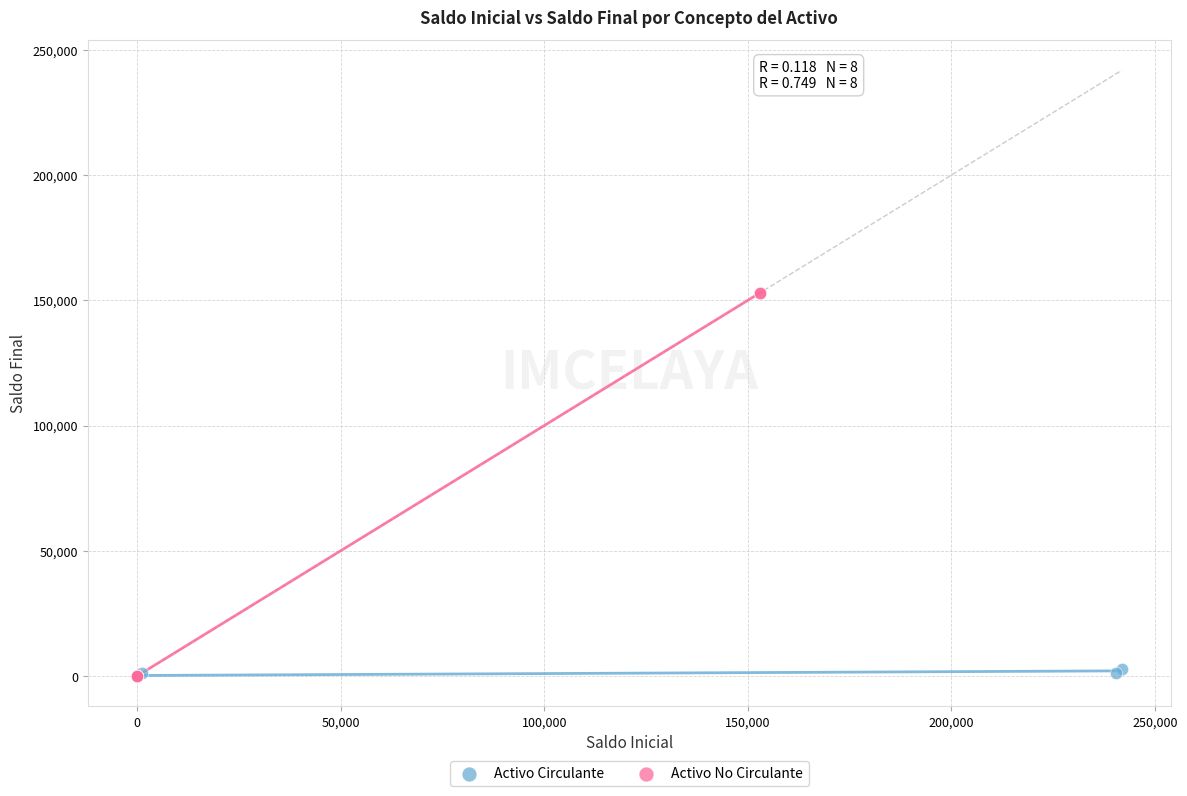

Which series reaches the maximum Y coordinate?

Activo No Circulante